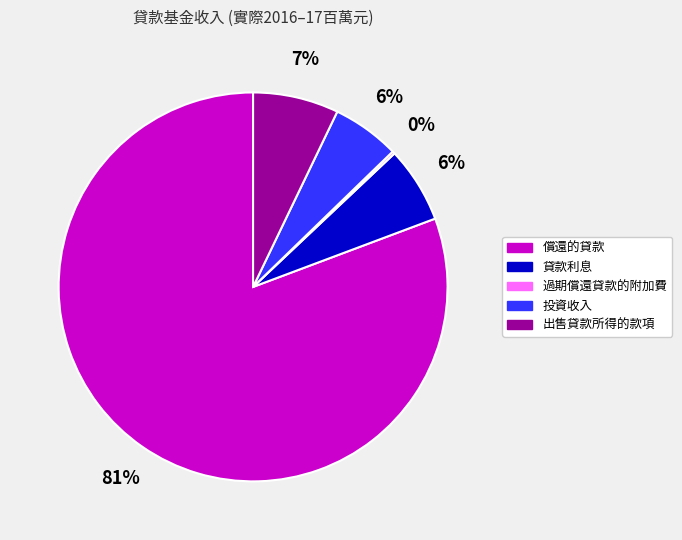

Is there a majority slice in this chart?

Yes